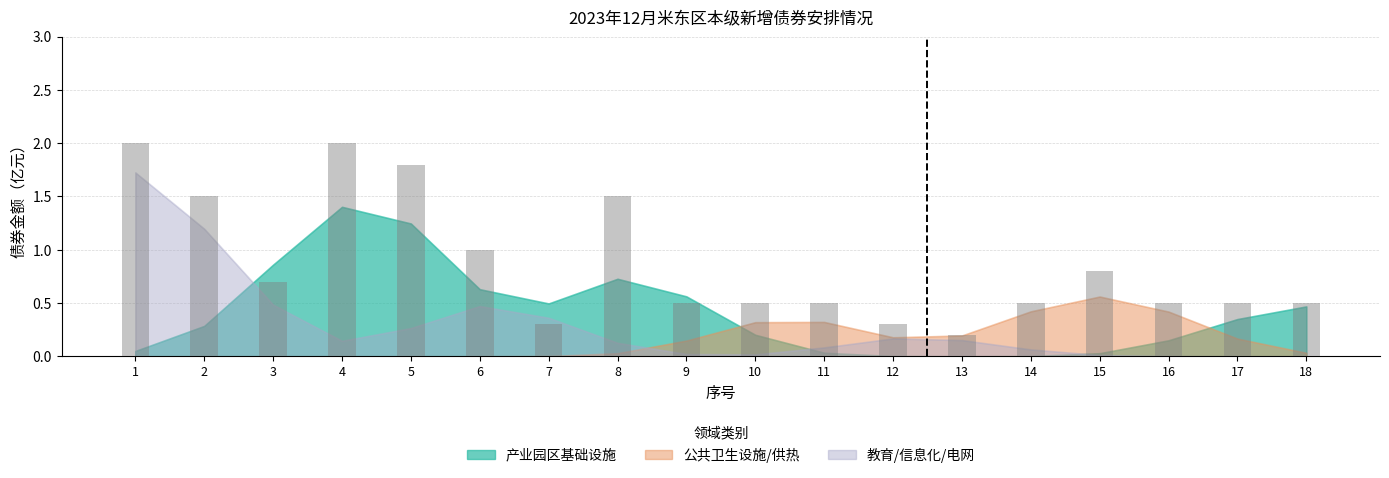

What is the sum of the values at 4 and 14?

2.5